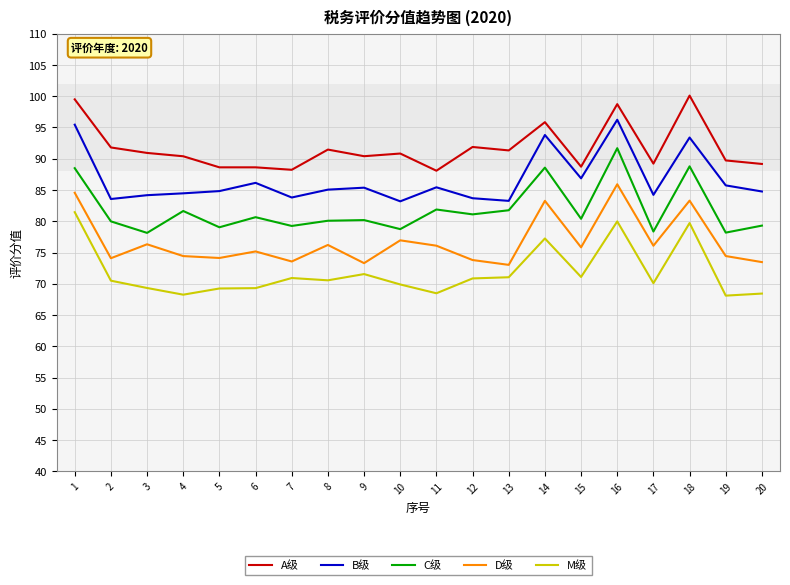

Does the chart have visible grid lines?

Yes